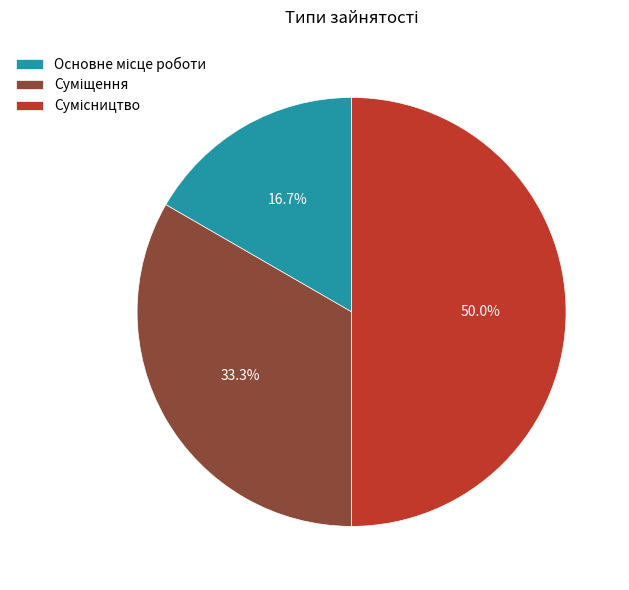

Is it true that Суміщення is 33% of the pie?

True